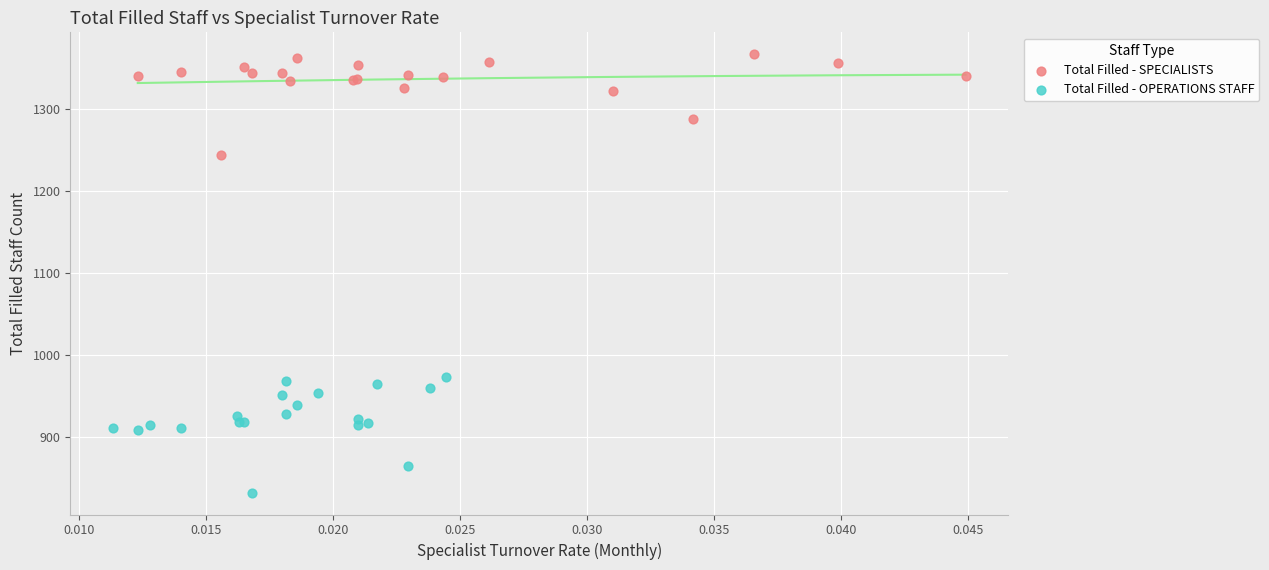

What are all the series names shown in the legend?

Total Filled - SPECIALISTS, Total Filled - OPERATIONS STAFF